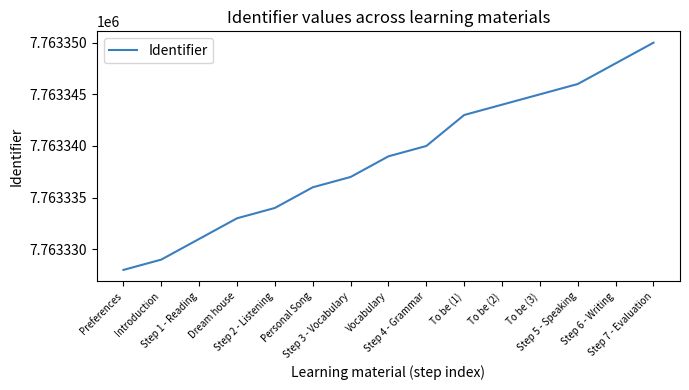

Approximately how many times larger is the value at Introduction compared to Personal Song?

1.0